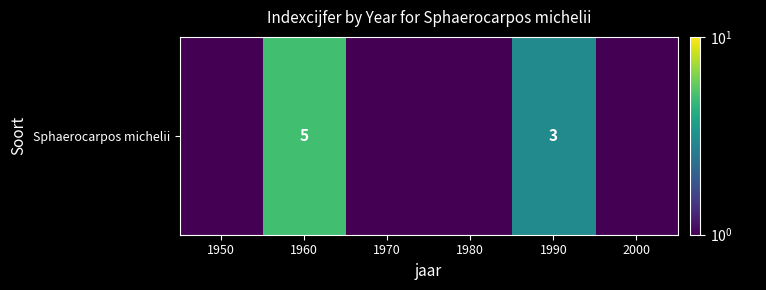

Approximately how many times larger is the value at 1960 compared to 1990?

1.7